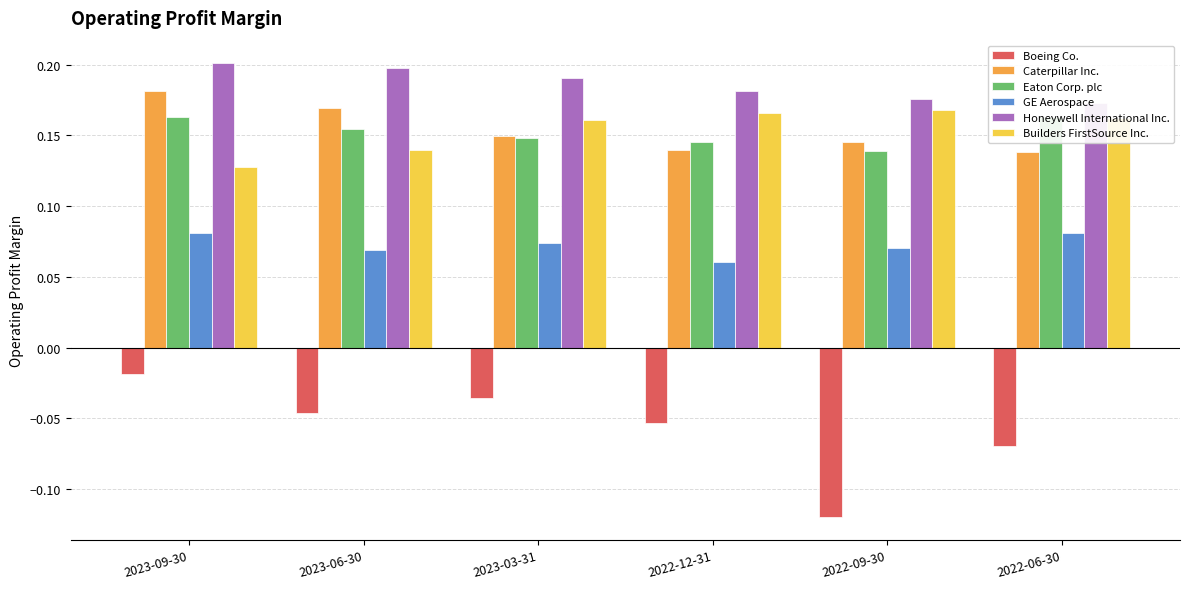

What position from the left is 2023-06-30?

2